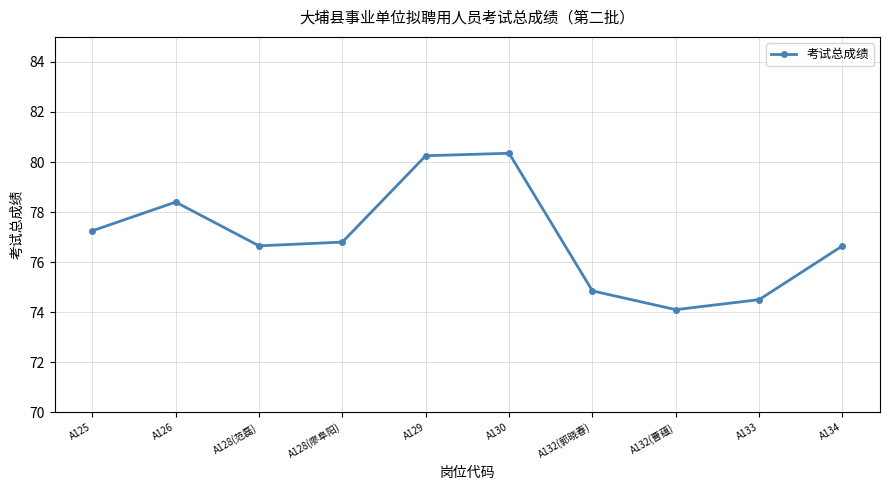

Is it true that the value at A126 is 49.7?

False